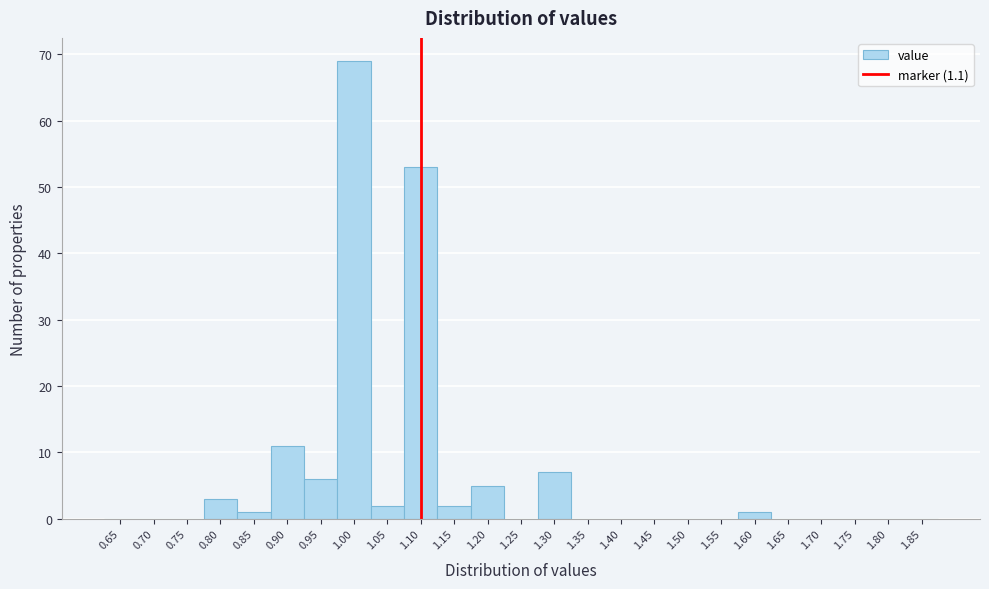

Which range on the x-axis has the tallest bar?

0.975 to 1.025